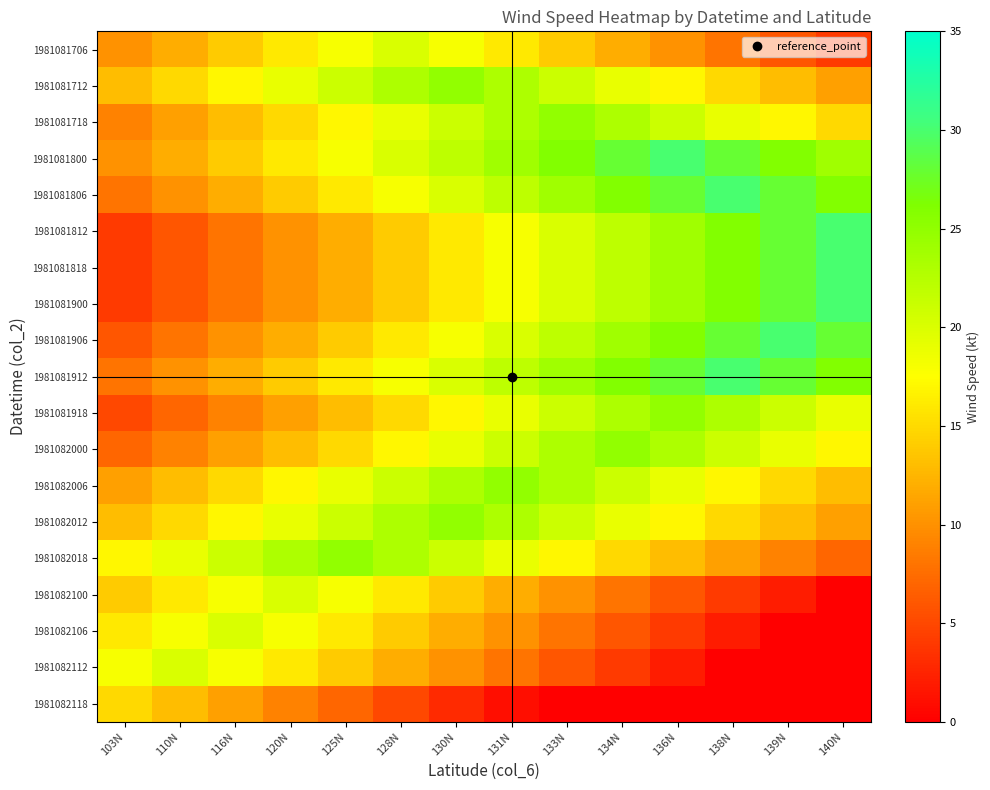

What is the difference between the highest and lowest values at 133N?

26